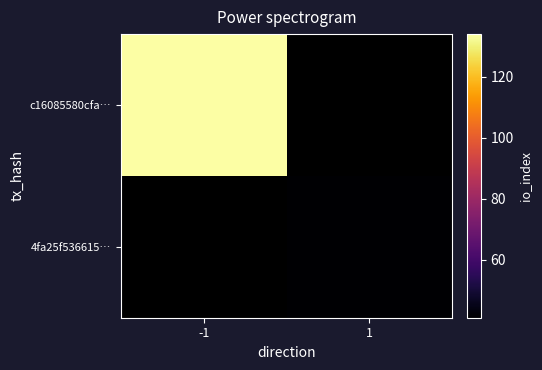

Rank the categories by 4fa25f536615… value from highest to lowest.

-1, 1